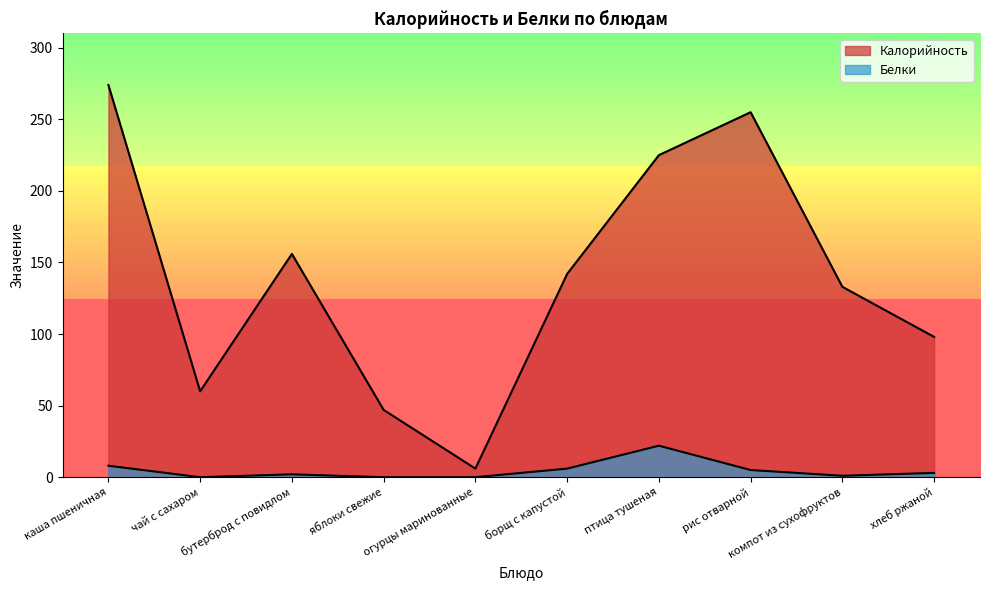

Is the value of Калорийность at чай с сахаром greater than the value of Белки at чай с сахаром?

Yes